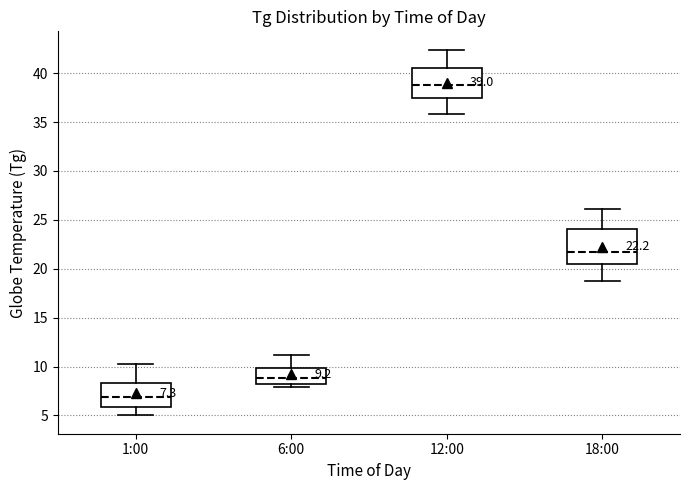

Which box's median line is the highest?

12:00